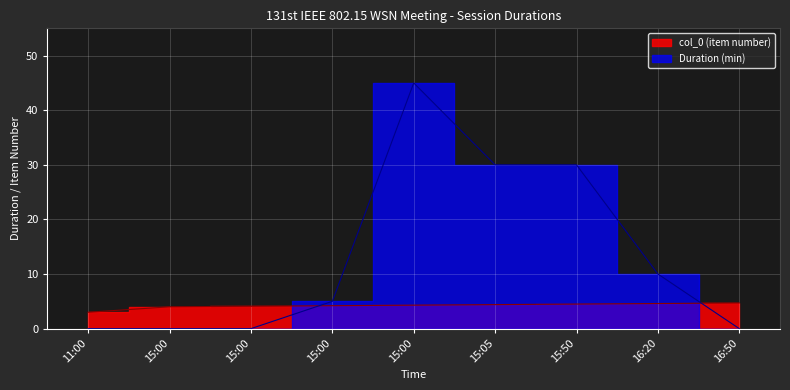

Rank the categories by Duration (min) value from highest to lowest.

15:00, 15:05, 15:50, 16:20, 15:00, 11:00, 15:00, 15:00, 16:50